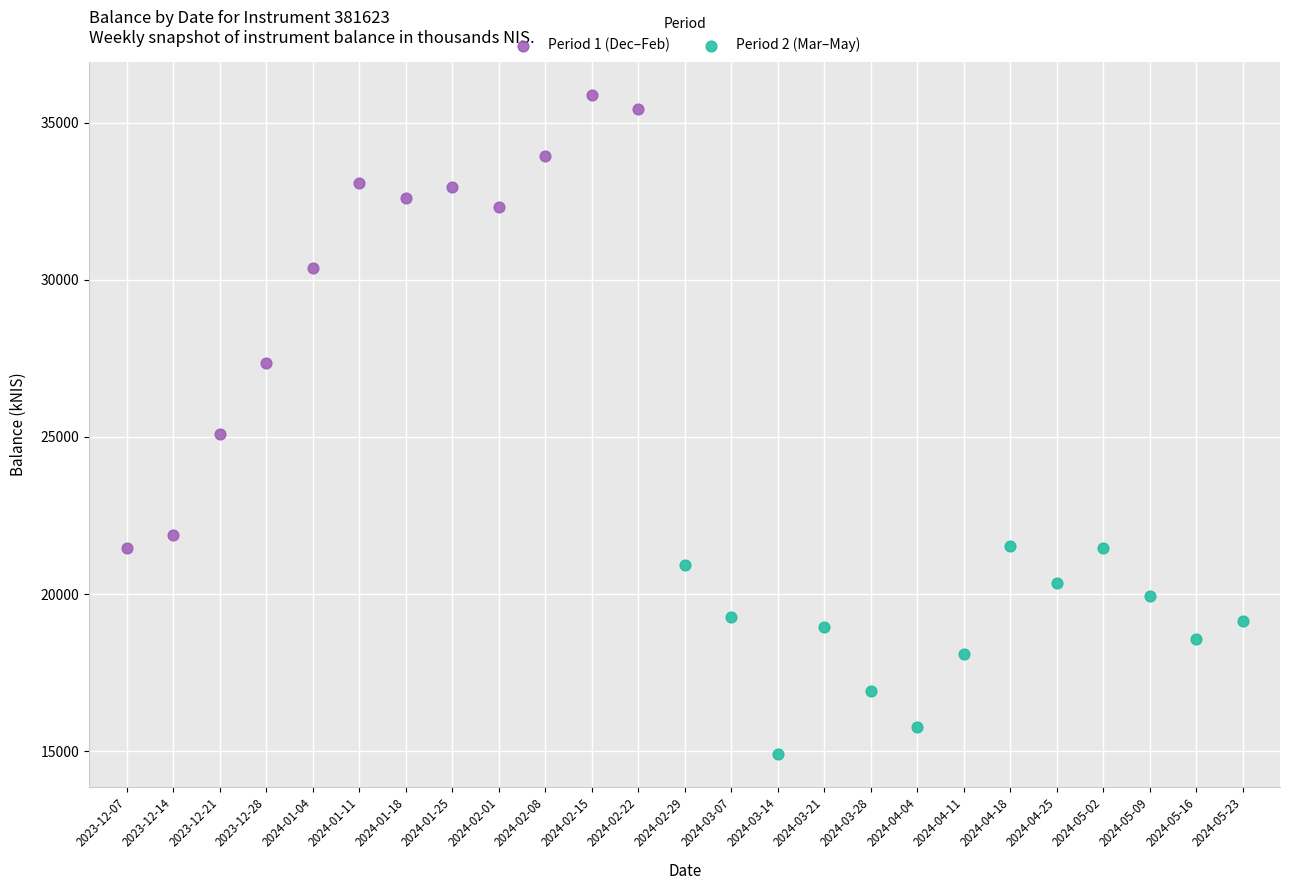

Which series reaches the maximum Y coordinate?

Period 1 (Dec–Feb)